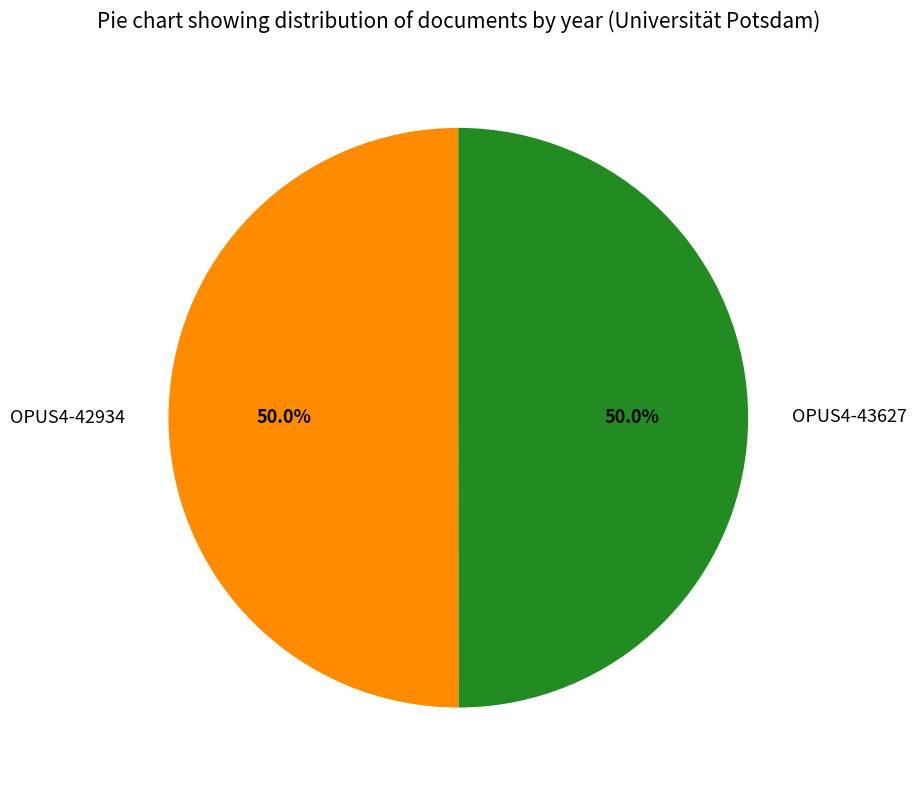

To the nearest percent, what is the average slice percentage?

50%